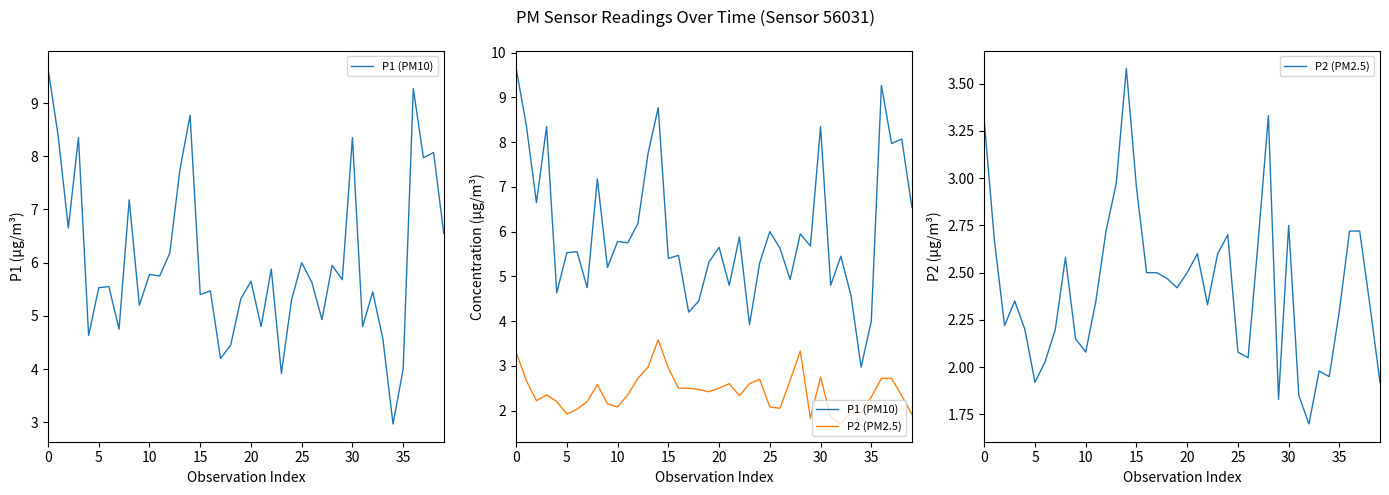

True or false: P2 (PM2.5) and P1 (PM10) cross at least once.

False